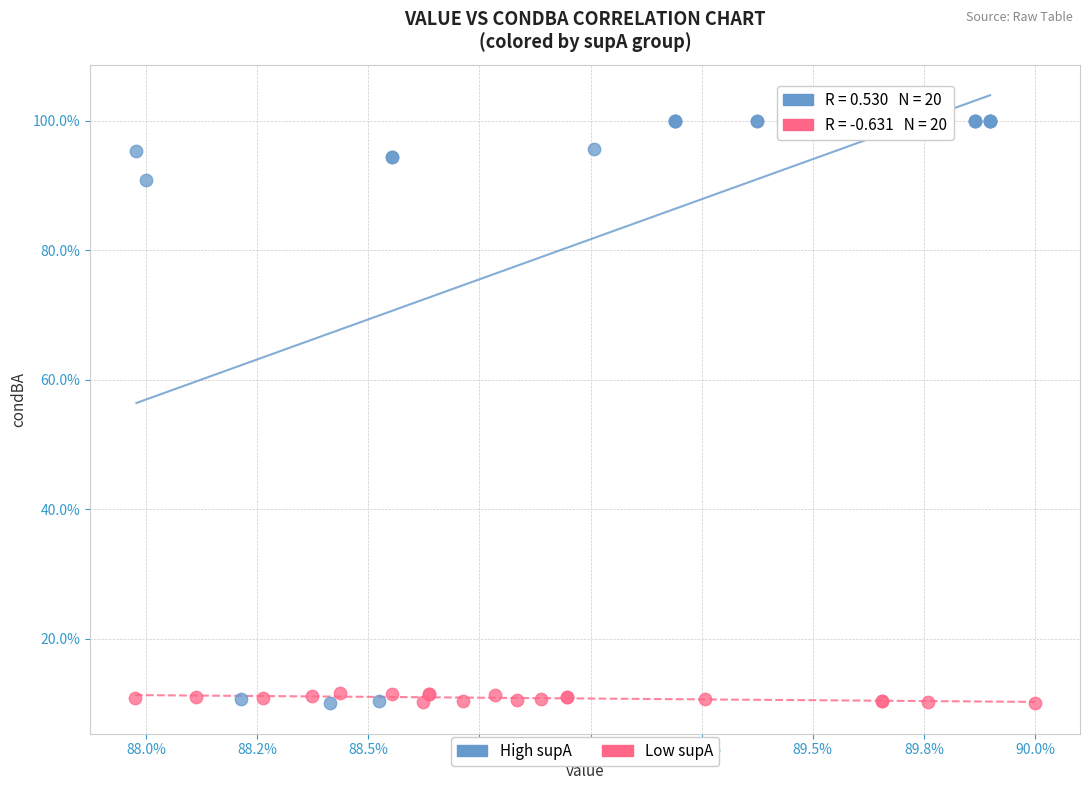

Which series has the widest spread of Y values?

High supA